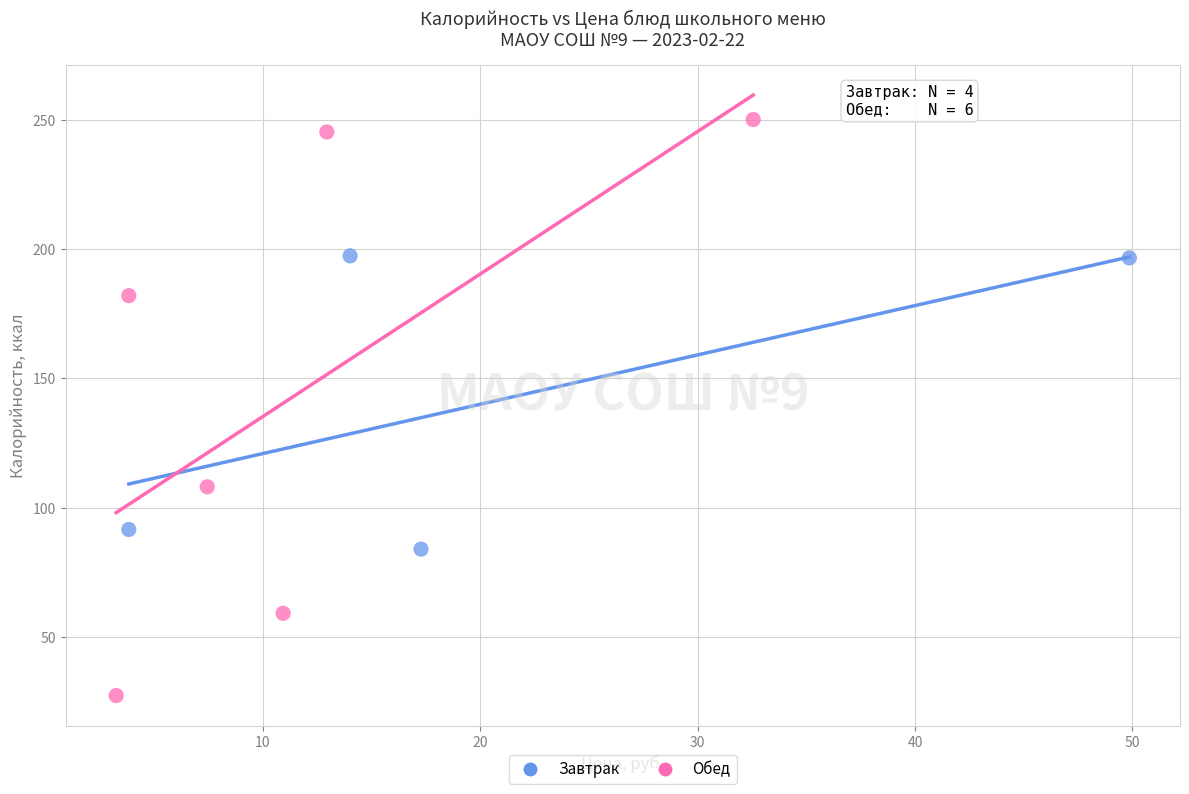

Which series reaches the maximum Y coordinate?

Обед